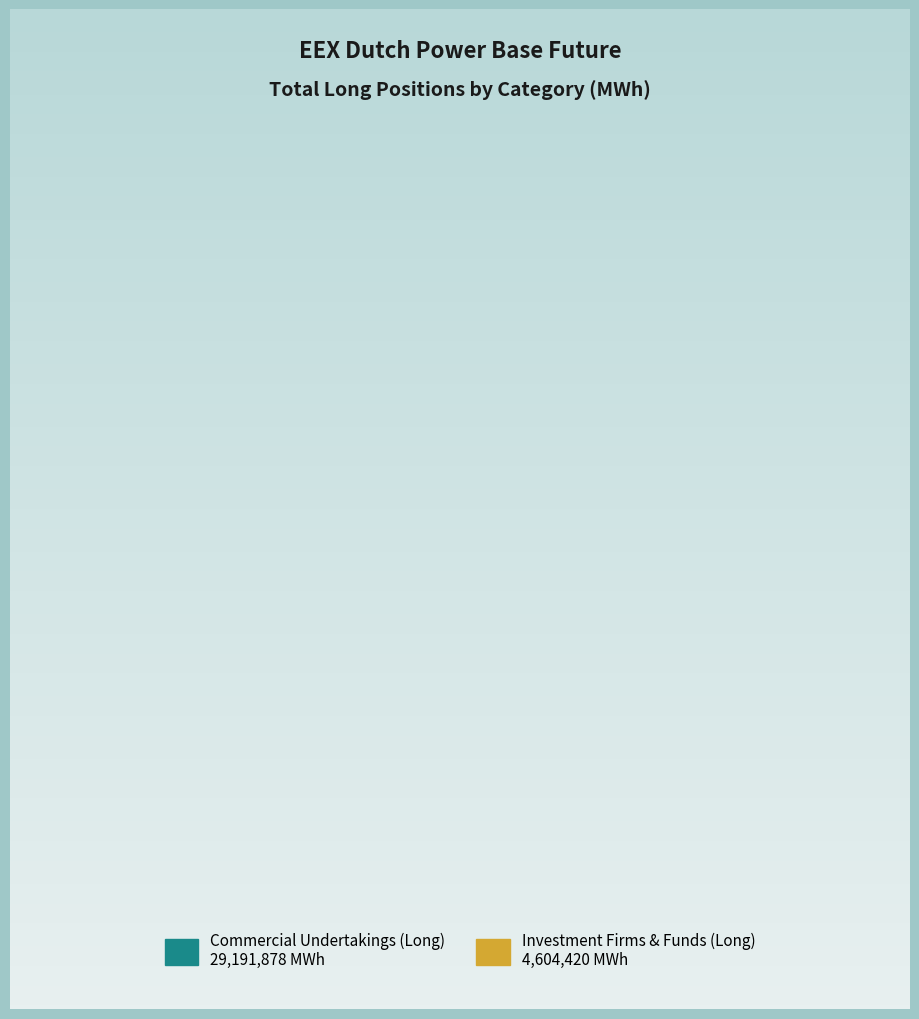

Which category has the biggest portion of the pie?

Commercial Undertakings